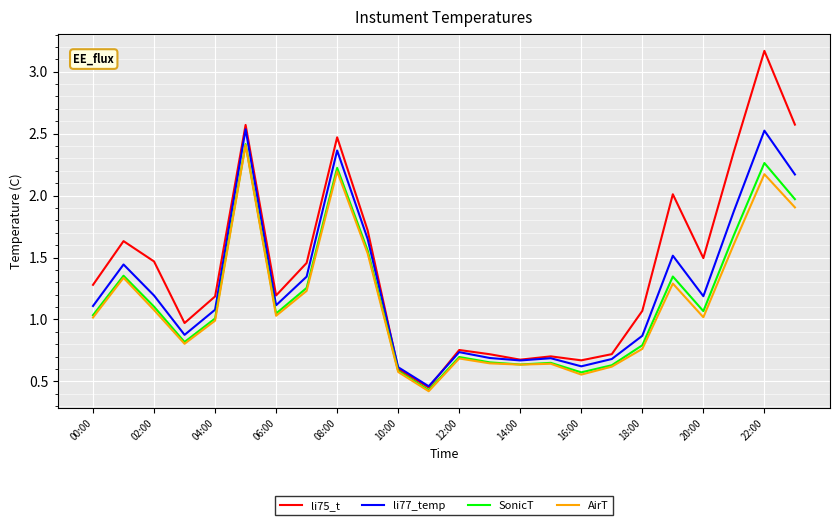

Which series has the widest spread of values?

li75_t